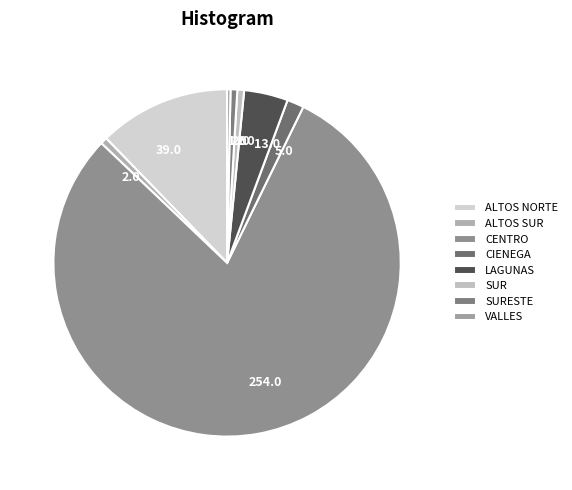

To the nearest percent, what is the combined percentage of ALTOS SUR and ALTOS NORTE?

13%